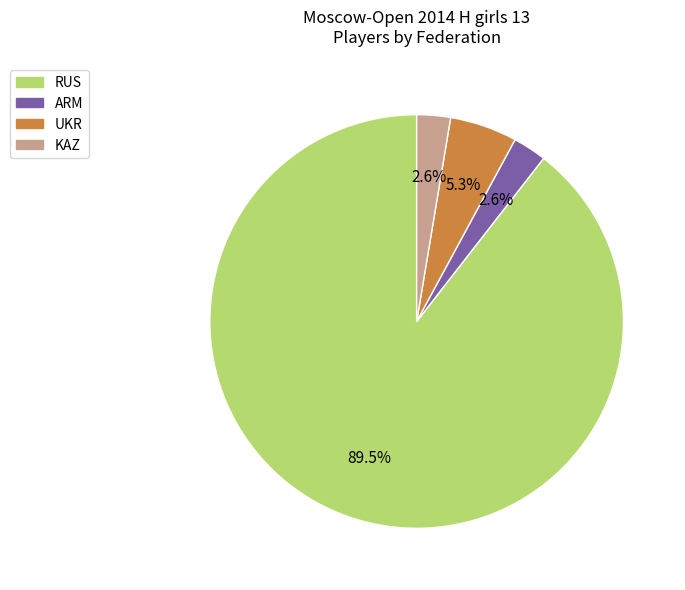

Is there a majority slice in this chart?

Yes